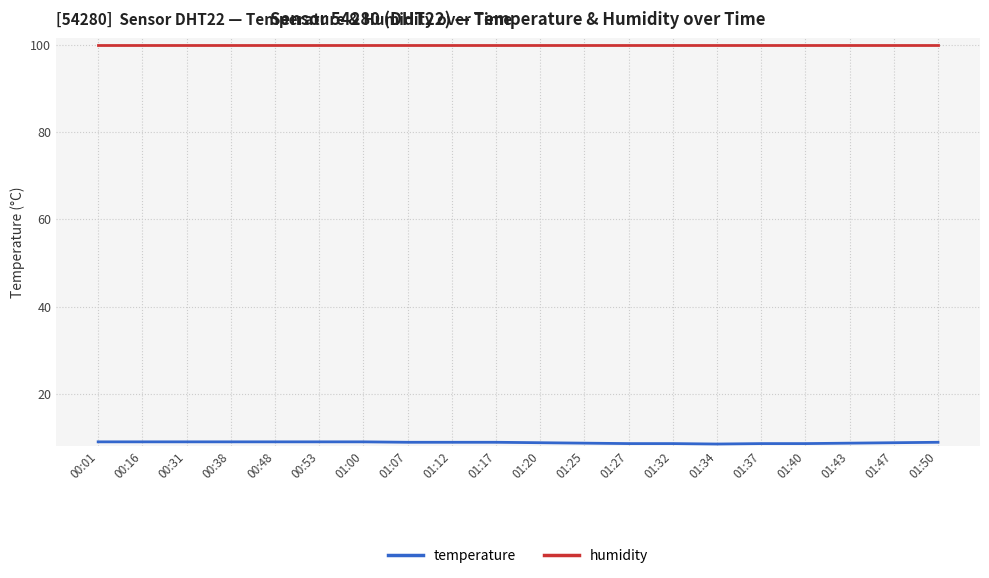

True or false: humidity and temperature cross at least once.

False